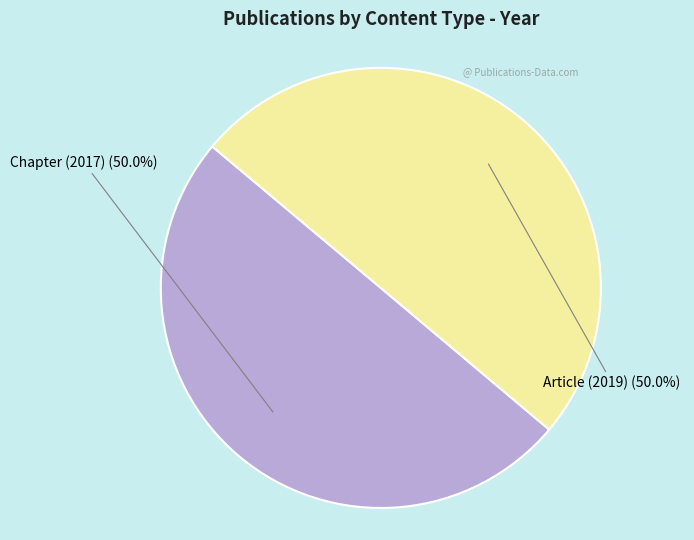

What is the ratio of the value at Chapter (2017) to the value at Article (2019)?

1.0